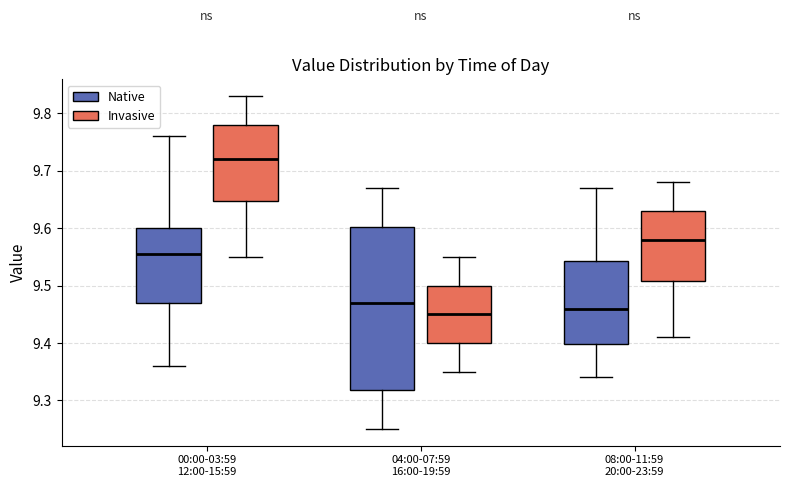

Comparing the boxes themselves (not the whiskers), which one is the tallest?

04:00-07:59 16:00-19:59 (Native)